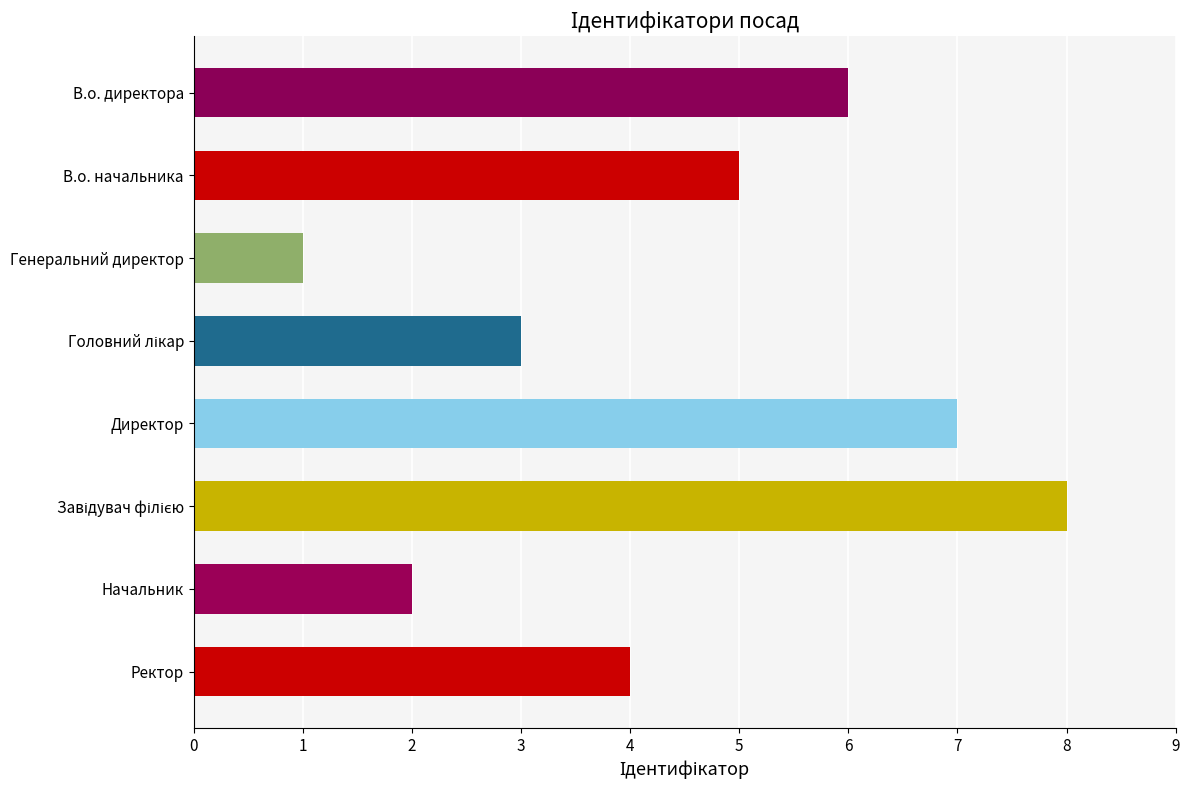

What is the approximate value at Ректор?

4